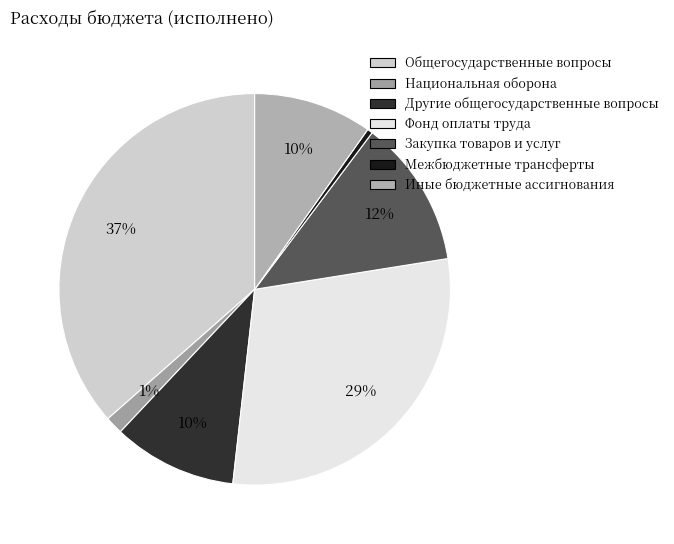

How many segments does this pie chart have?

7